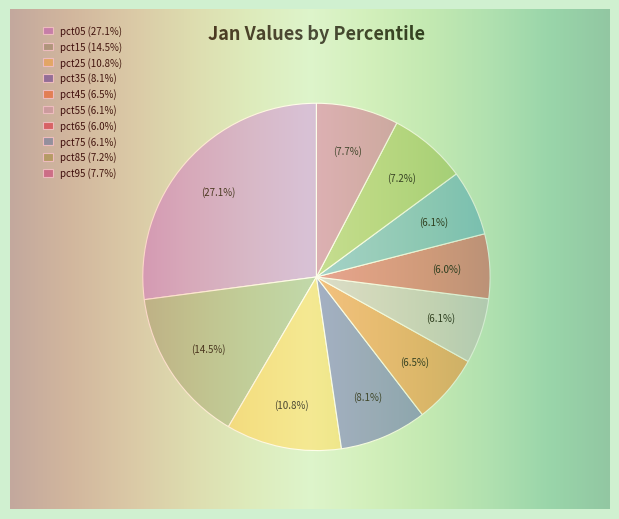

Does pct55 account for over 50% of the chart?

No